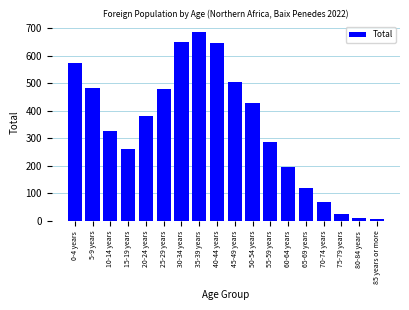

Reading left to right, what are all the values shown in this chart?

0-4 years=575	5-9 years=484	10-14 years=325	15-19 years=263	20-24 years=380	25-29 years=481	30-34 years=651	35-39 years=685	40-44 years=646	45-49 years=506	50-54 years=430	55-59 years=286	60-64 years=195	65-69 years=119	70-74 years=69	75-79 years=27	80-84 years=11	85 years or more=7